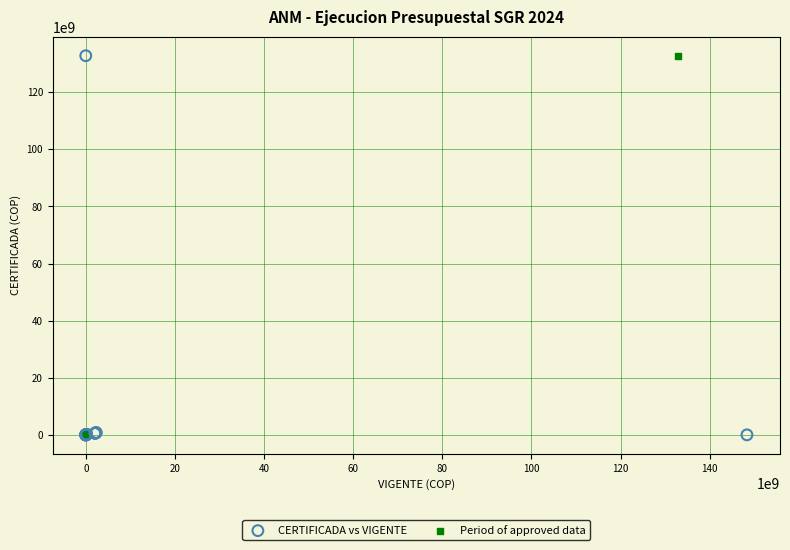

What are all the series names shown in the legend?

CERTIFICADA vs VIGENTE, Period of approved data